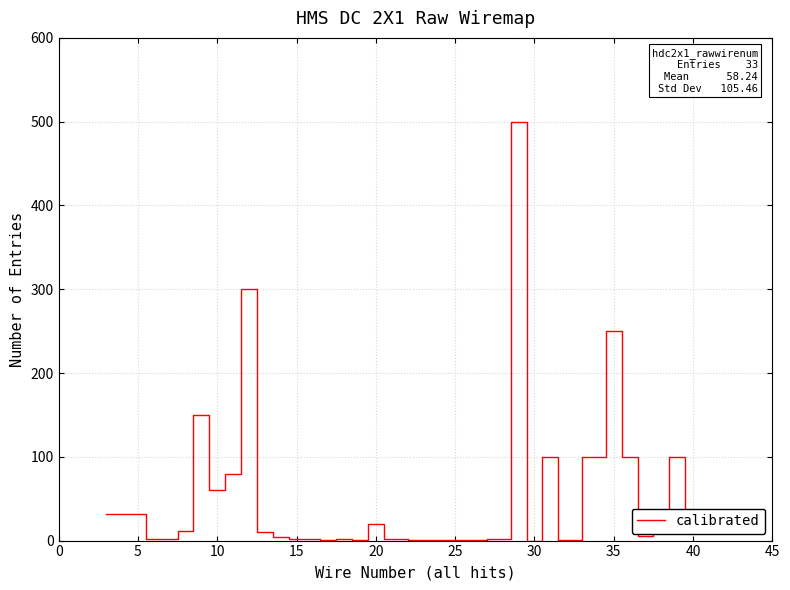

What is the greatest value displayed?

500